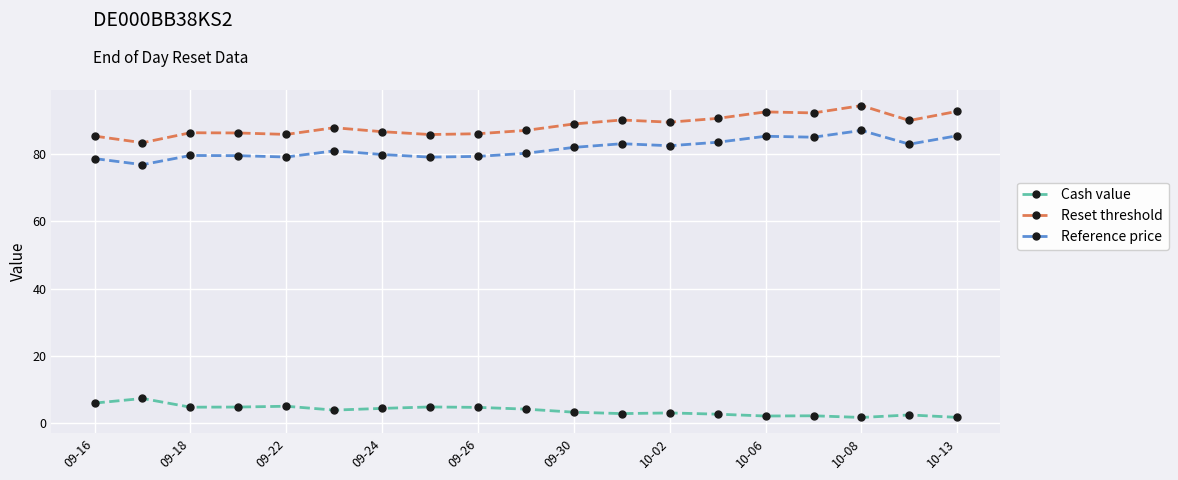

True or false: Reset threshold and Cash value cross at least once.

False